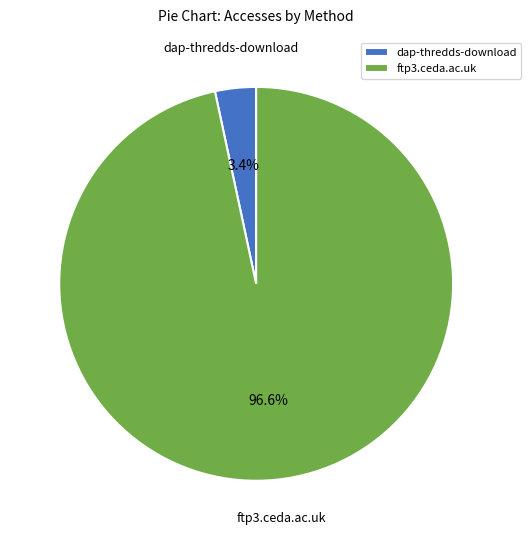

What percentage is the dap-thredds-download slice, to the nearest percent?

3%